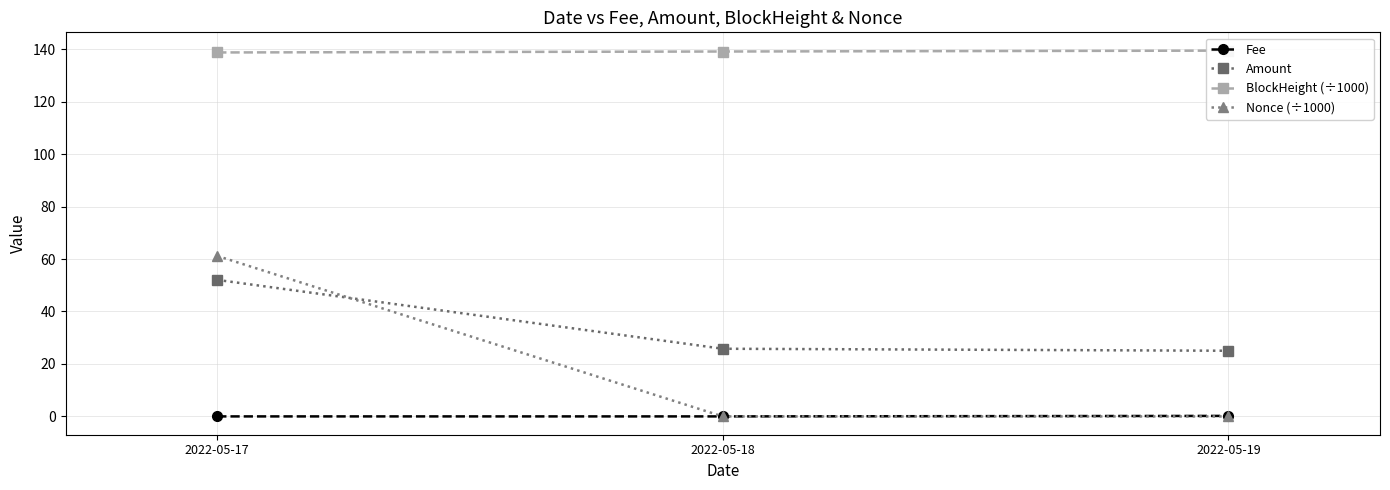

How many lines are shown in the chart?

4